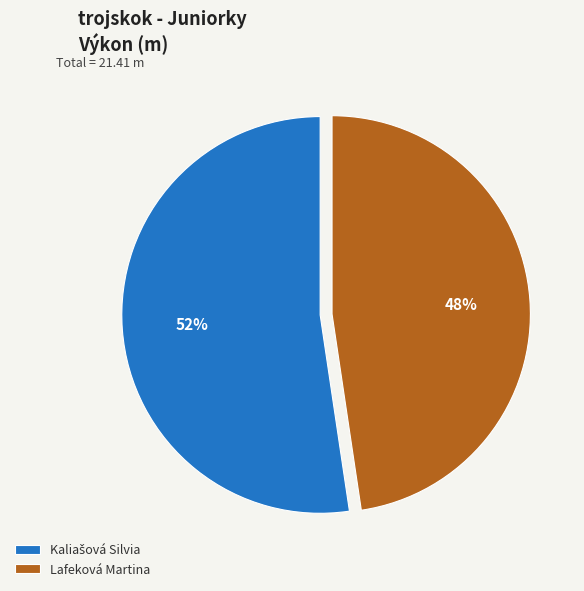

Is it true that Lafeková Martina is 35% of the pie?

False